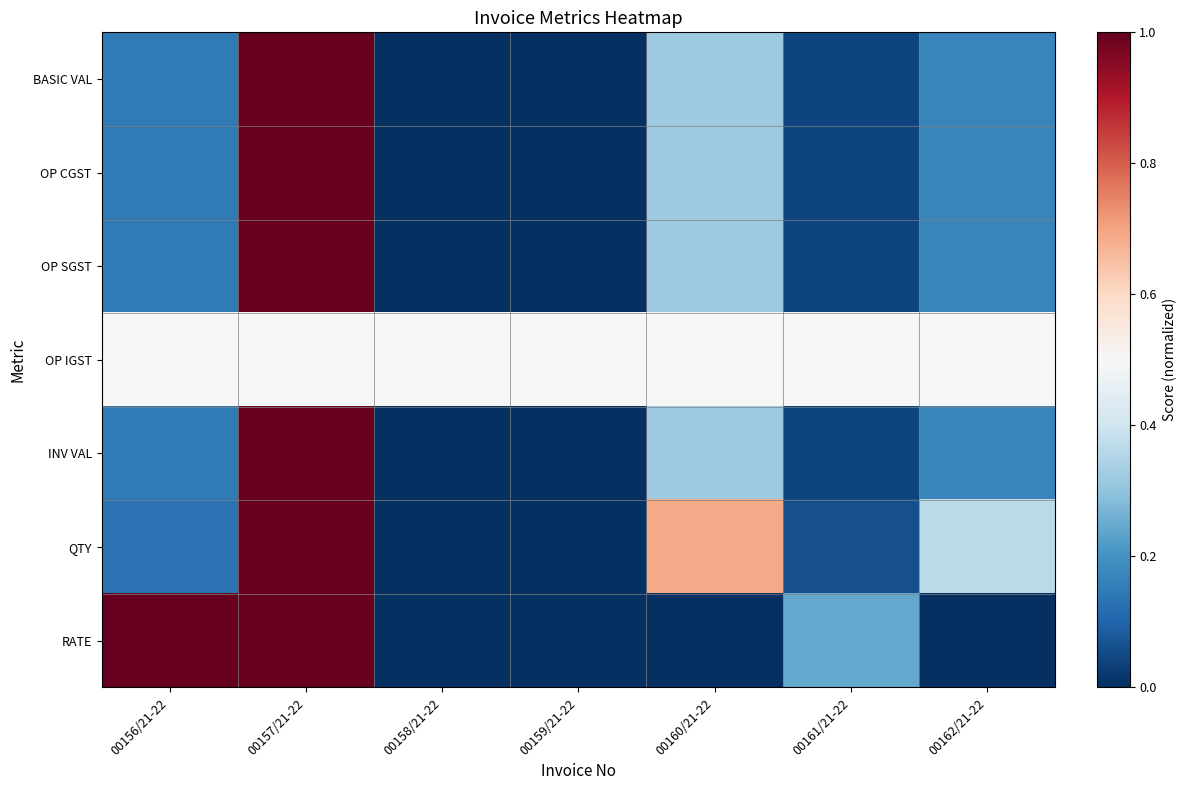

Reading right to left, transcribe all the data shown in this chart.

BASIC VAL: 00162/21-22=0.2	00161/21-22=0.0	00160/21-22=0.3	00159/21-22=0.0	00158/21-22=0.0	00157/21-22=1.0	00156/21-22=0.1
OP CGST: 00162/21-22=0.2	00161/21-22=0.0	00160/21-22=0.3	00159/21-22=0.0	00158/21-22=0.0	00157/21-22=1.0	00156/21-22=0.1
OP SGST: 00162/21-22=0.2	00161/21-22=0.0	00160/21-22=0.3	00159/21-22=0.0	00158/21-22=0.0	00157/21-22=1.0	00156/21-22=0.1
OP IGST: 00162/21-22=0.5	00161/21-22=0.5	00160/21-22=0.5	00159/21-22=0.5	00158/21-22=0.5	00157/21-22=0.5	00156/21-22=0.5
INV VAL: 00162/21-22=0.2	00161/21-22=0.0	00160/21-22=0.3	00159/21-22=0.0	00158/21-22=0.0	00157/21-22=1.0	00156/21-22=0.1
QTY: 00162/21-22=0.4	00161/21-22=0.1	00160/21-22=0.7	00159/21-22=0.0	00158/21-22=0.0	00157/21-22=1.0	00156/21-22=0.1
RATE: 00162/21-22=0.0	00161/21-22=0.2	00160/21-22=0.0	00159/21-22=0.0	00158/21-22=0.0	00157/21-22=1.0	00156/21-22=1.0